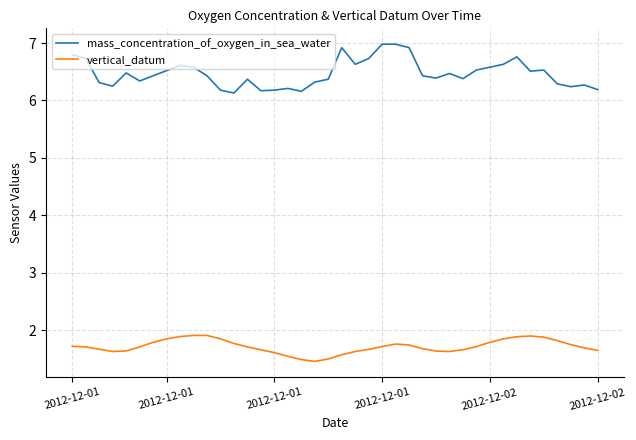

True or false: vertical_datum and mass_concentration_of_oxygen_in_sea_water intersect in this chart.

False